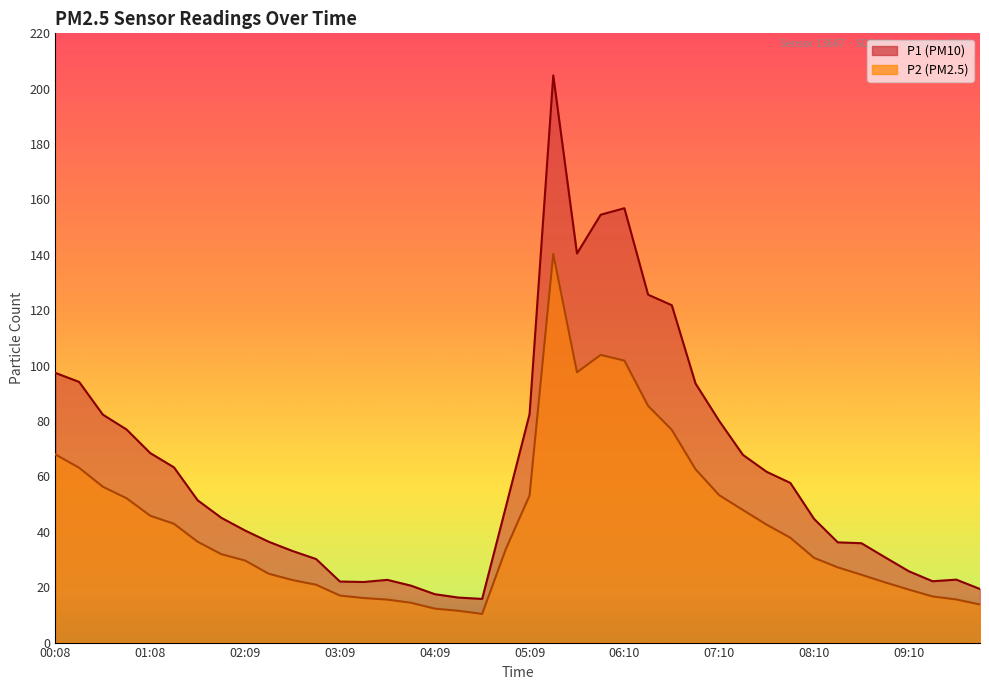

How many lines are shown in the chart?

2